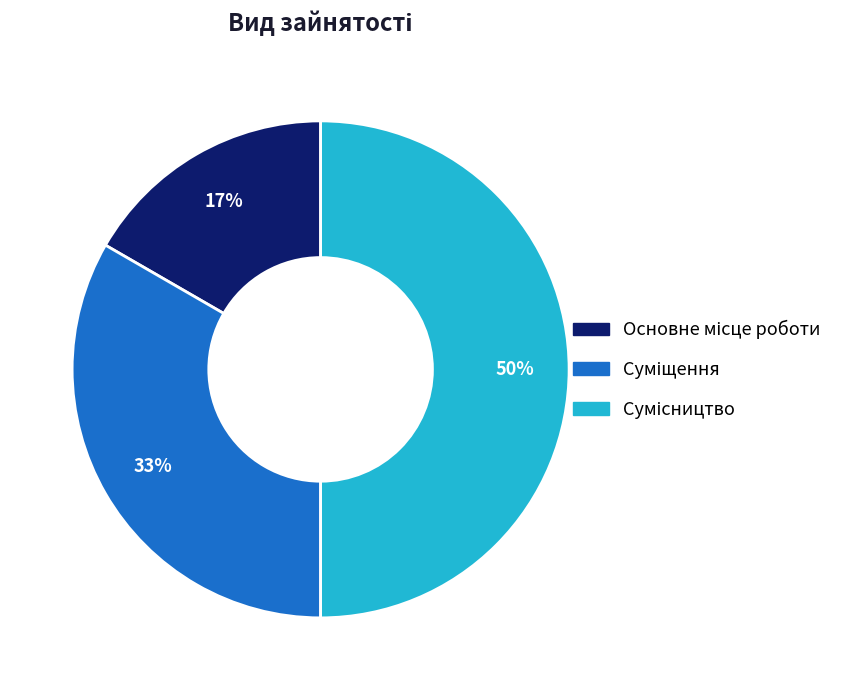

To the nearest percent, what is the difference between the largest and smallest slice percentages?

33%